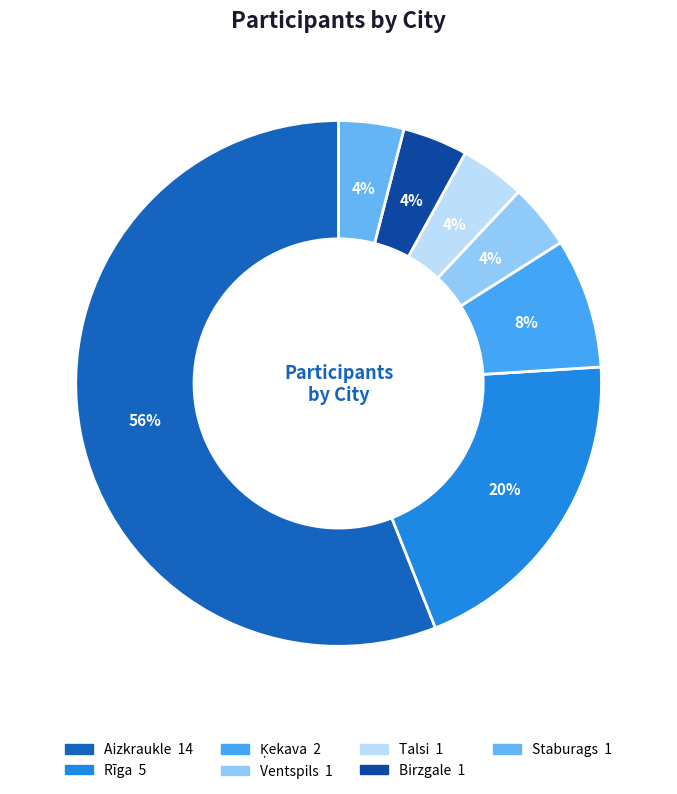

Combined, what portion of the pie is Talsi and Ķekava?

12.0%